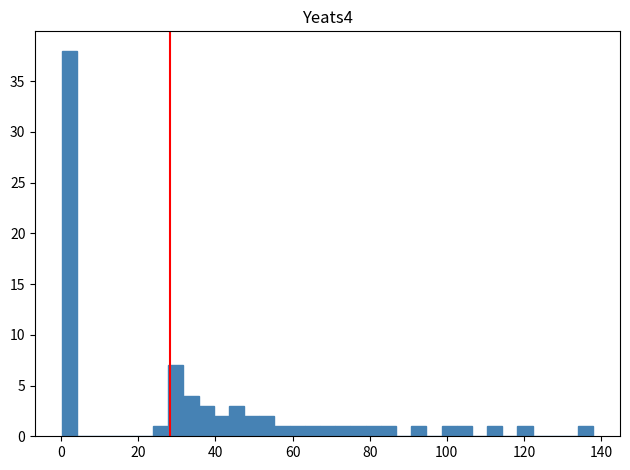

Read against the x-axis, roughly where is the centre of the tallest bar?

2